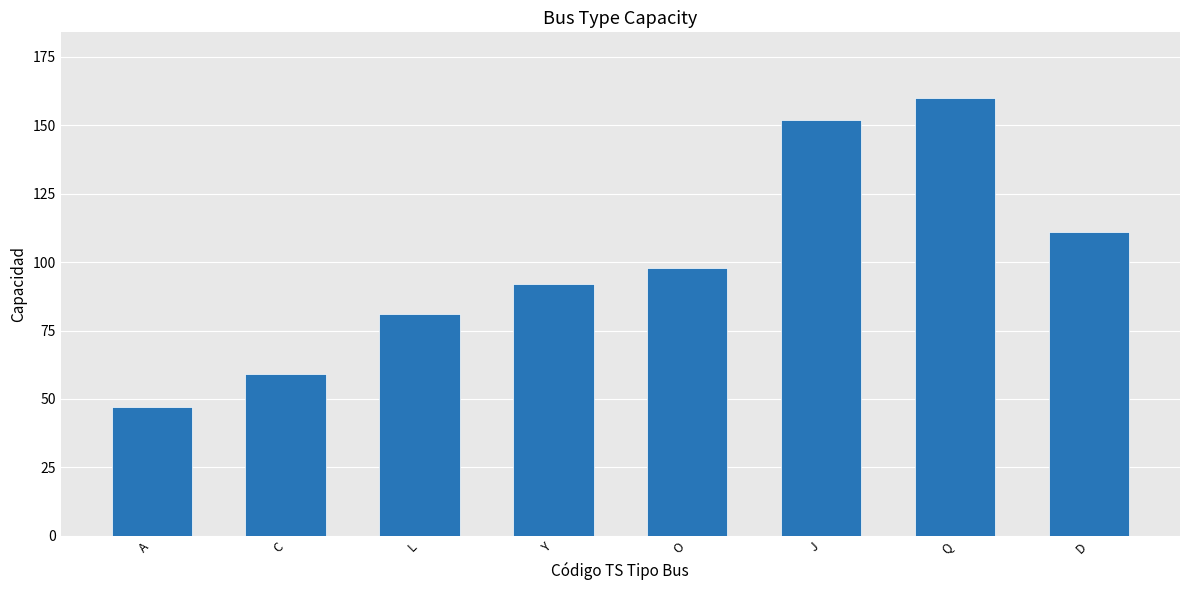

What is the value of the 6th bar from the left?

152